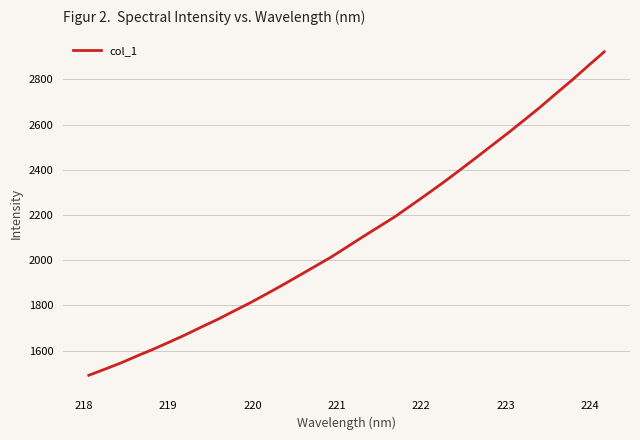

What is the greatest value displayed?

2921.7